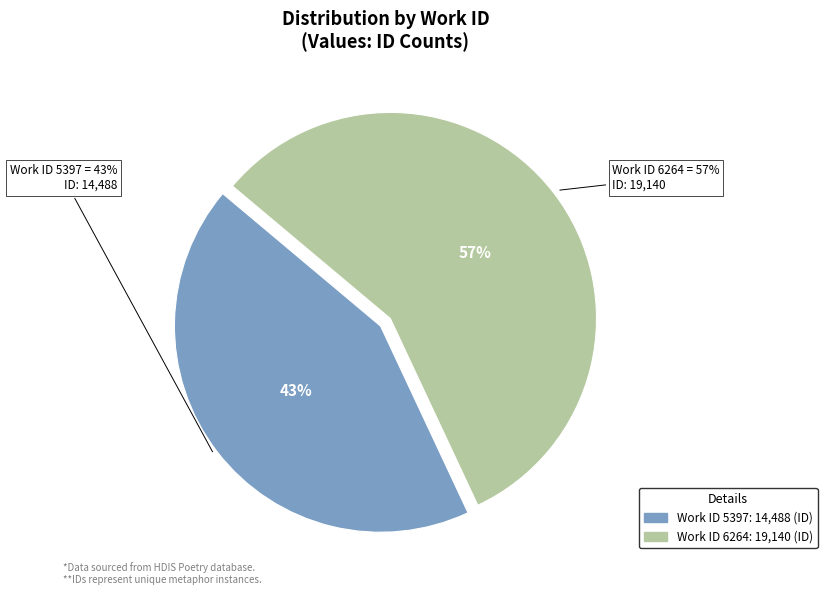

What is the smallest slice in the pie chart?

Work ID 5397